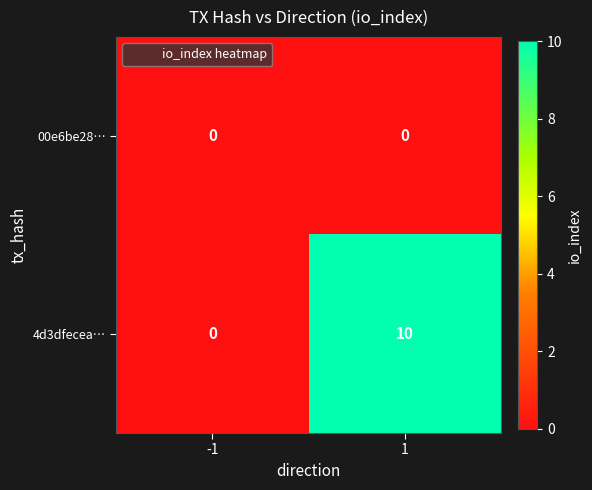

Reading left to right, what are all the values shown in this chart?

00e6be28…: -1=0	1=0
4d3dfecea…: -1=0	1=10